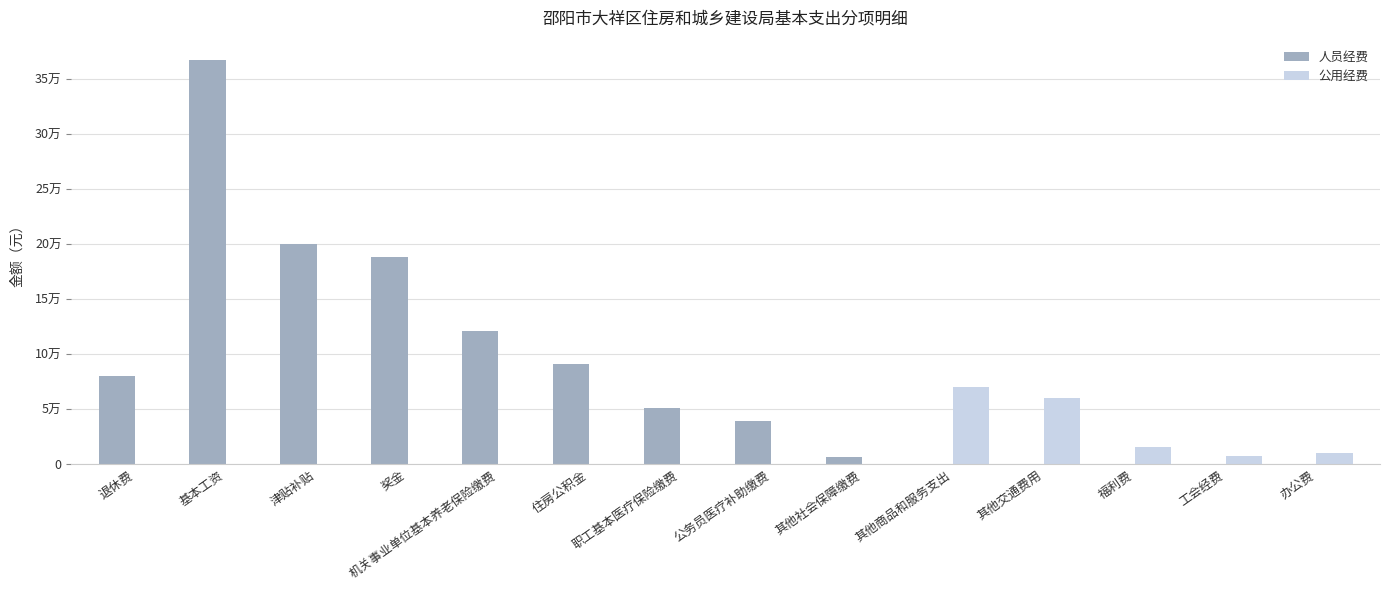

Are the bars horizontal?

No